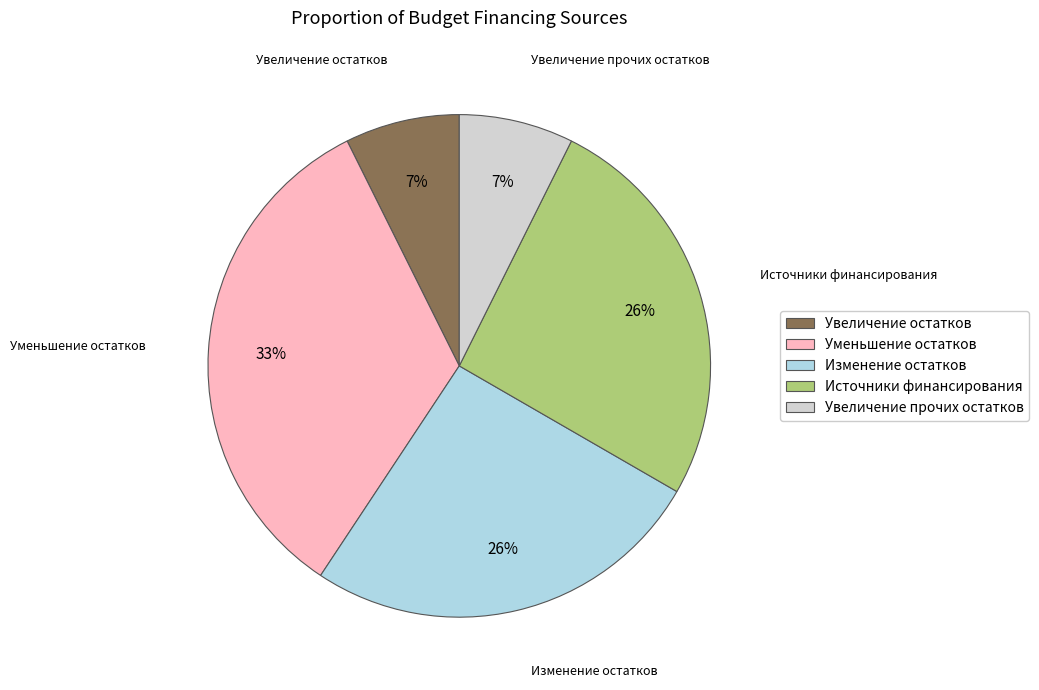

Is there any slice that represents more than half of the pie?

No